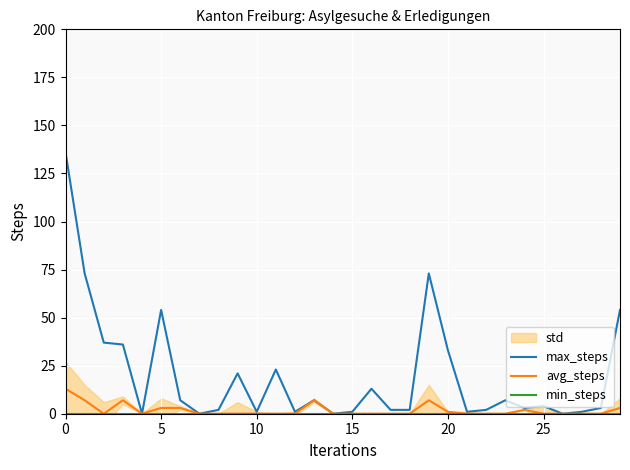

The value of max_steps at 26 is 0. True or false?

True